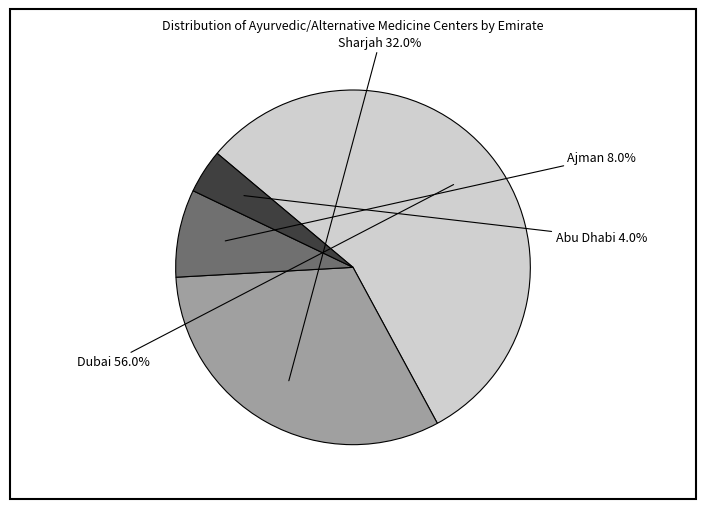

Is Sharjah the majority of the pie?

No